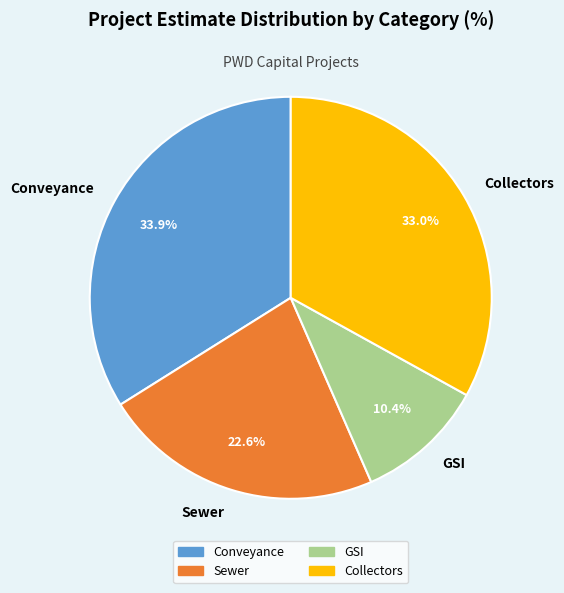

Does Sewer account for over 50% of the chart?

No